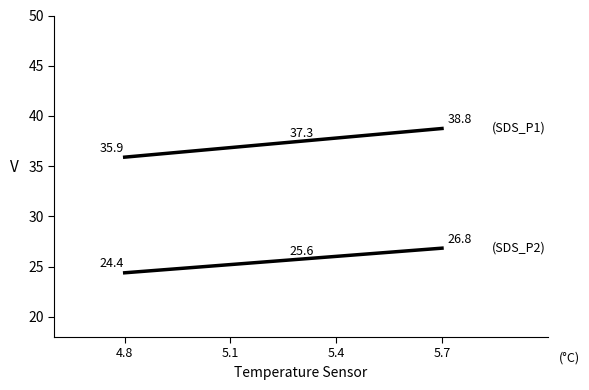

Does the chart have visible grid lines?

No